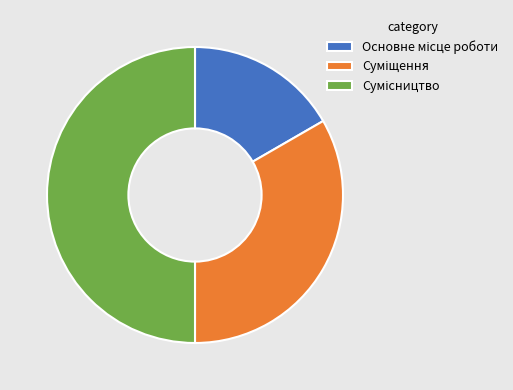

Which category has the biggest portion of the pie?

Сумісництво